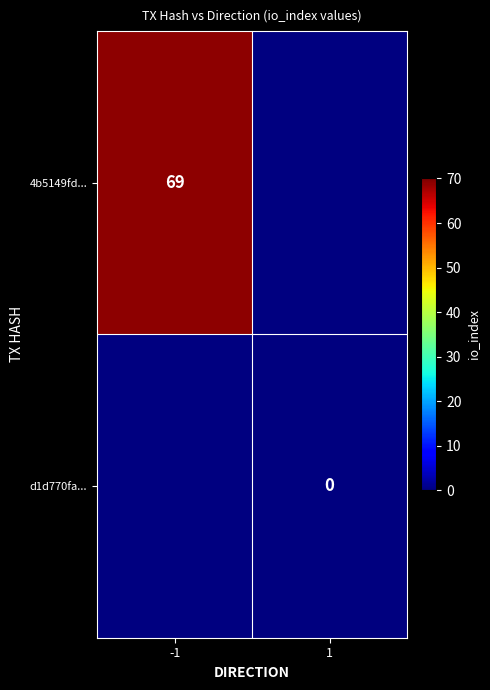

Is it true that 4b5149fd... equals 69 at -1?

True